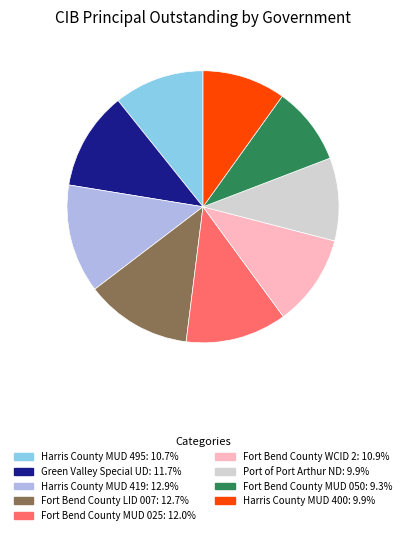

Is there a majority slice in this chart?

No